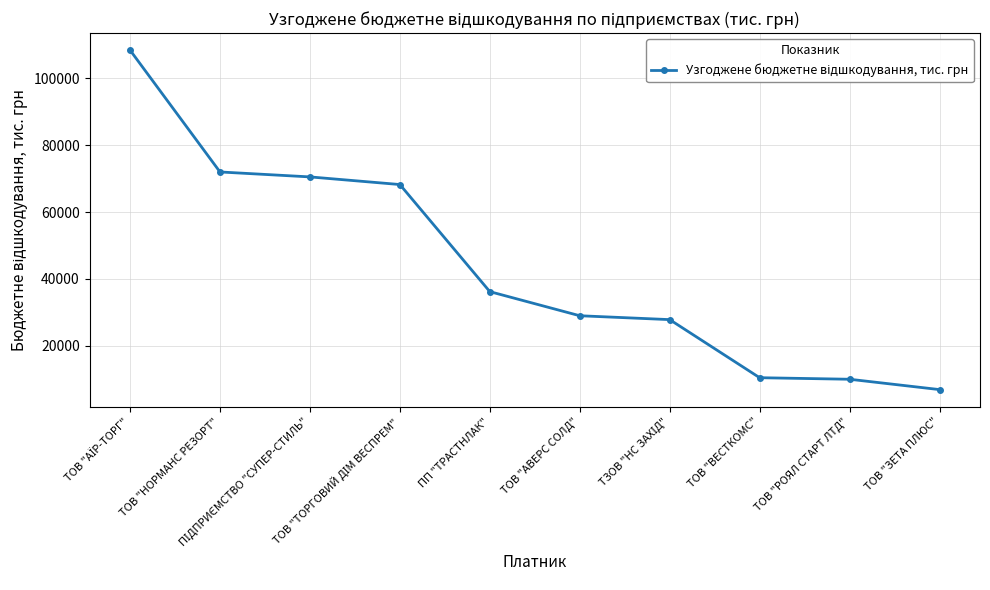

What is the average value?

43936.6